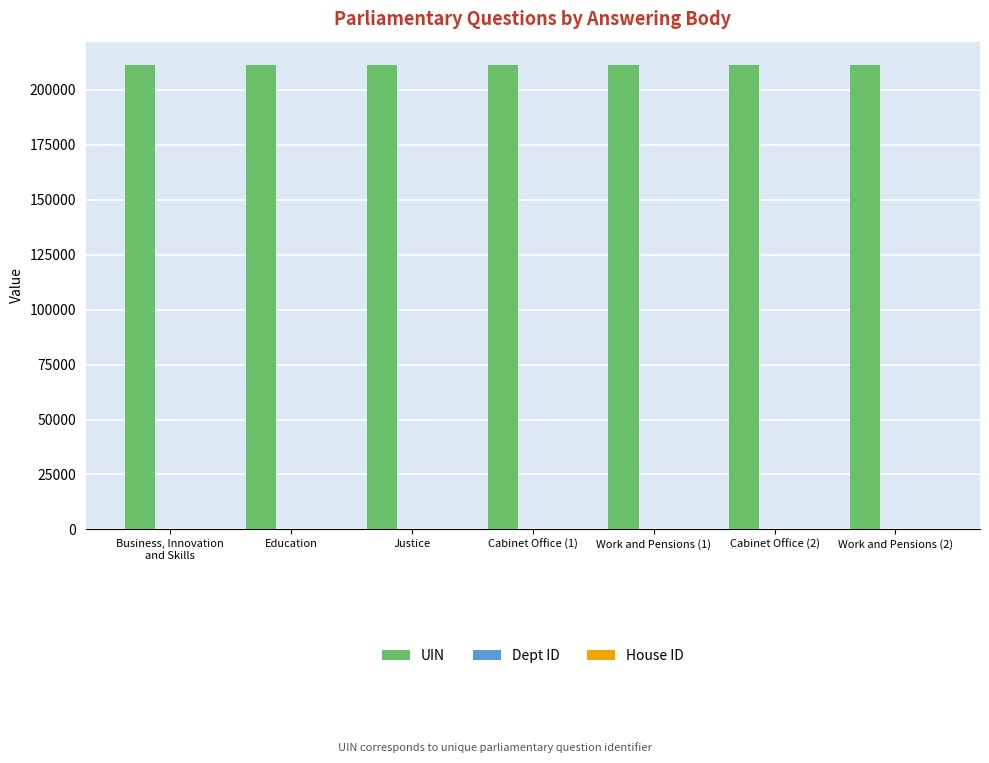

Which series has the largest total across all categories?

UIN